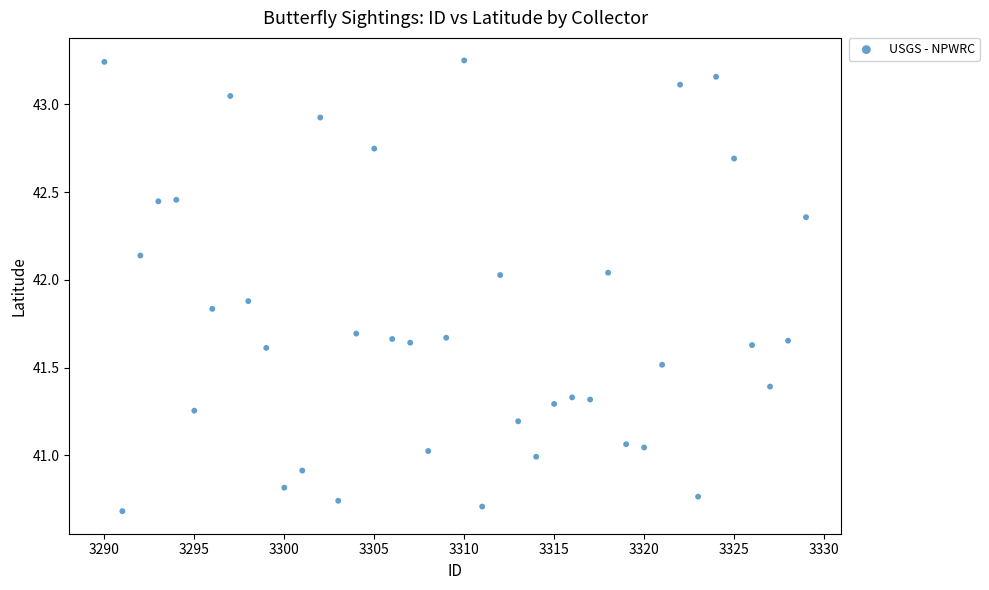

What is the range of X values (max minus min)?

39.0